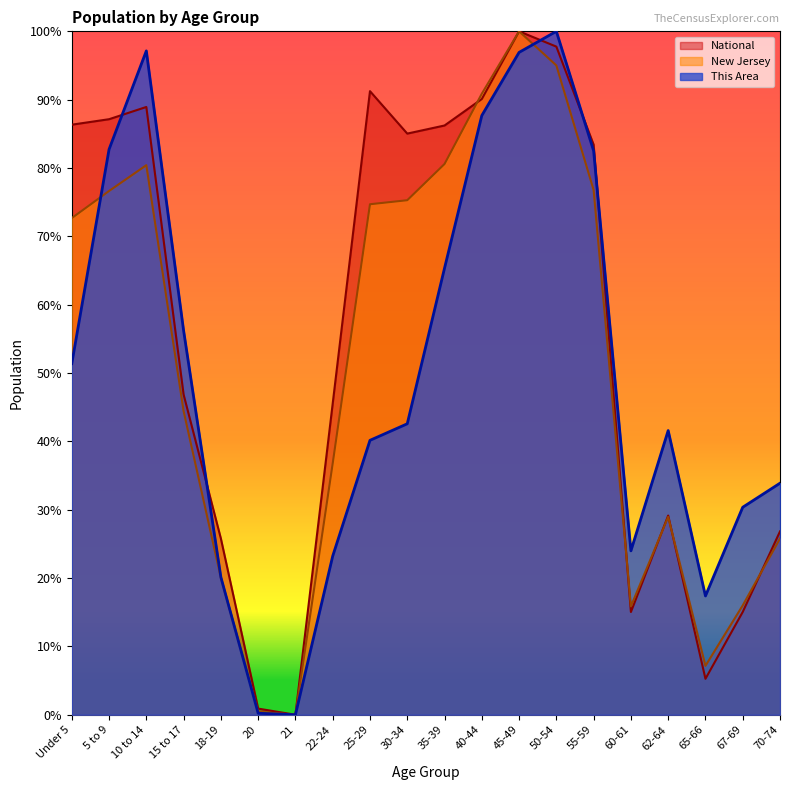

What is the difference between the New Jersey values at Under 5 and 45-49?

0.3